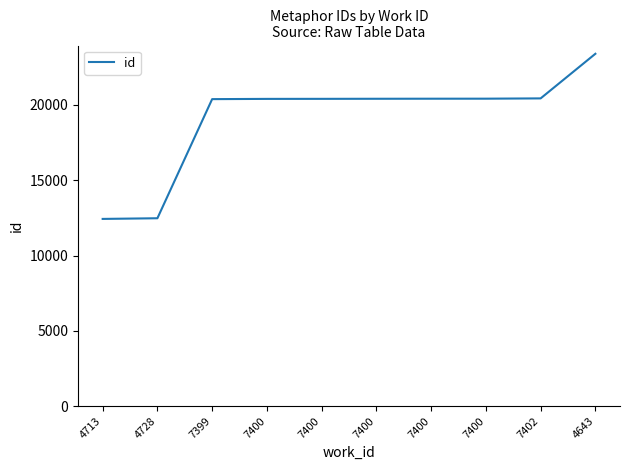

What is the average value?

19120